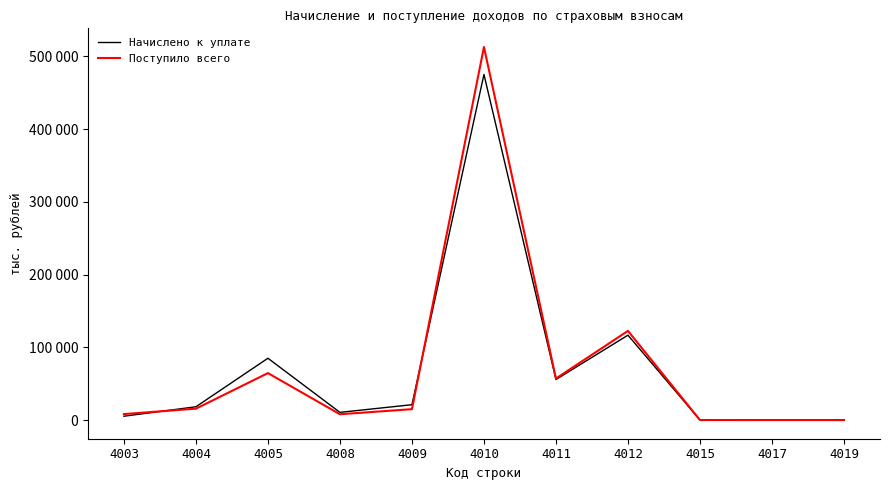

Does the chart have visible grid lines?

No